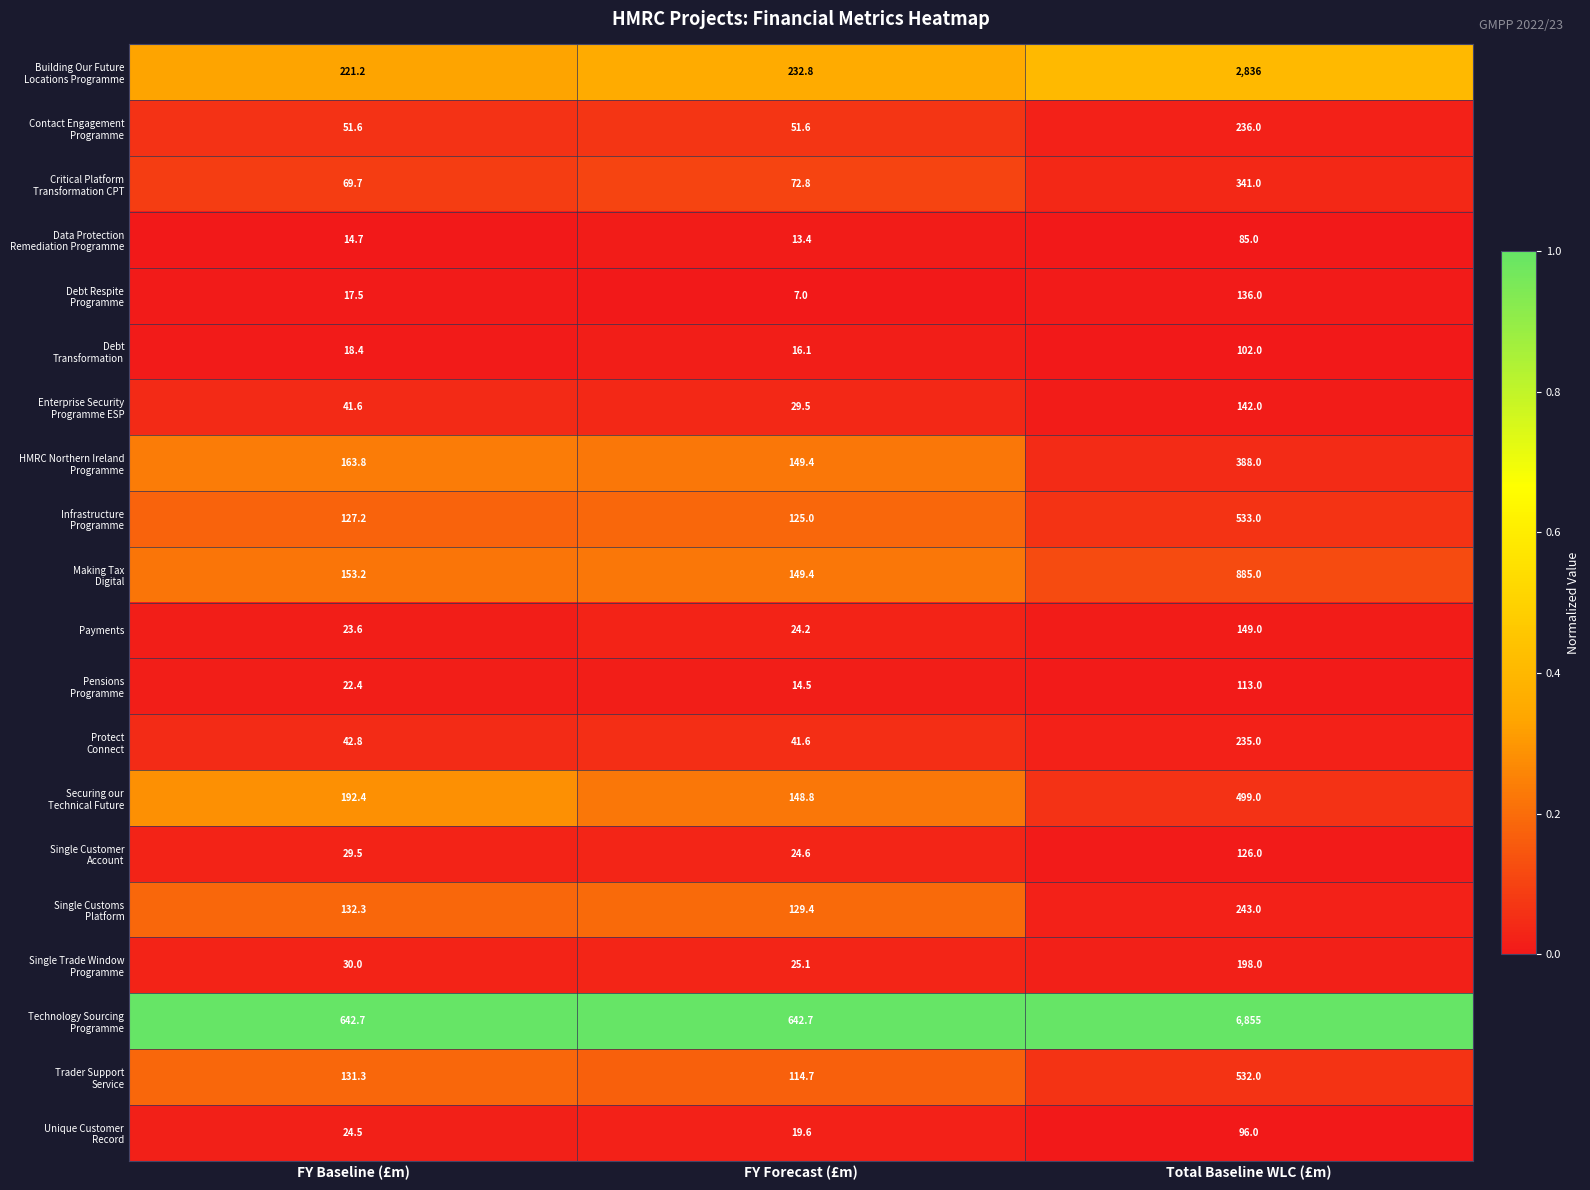

What is the spread (max minus min) of values at Total Baseline WLC (£m)?

6770.0